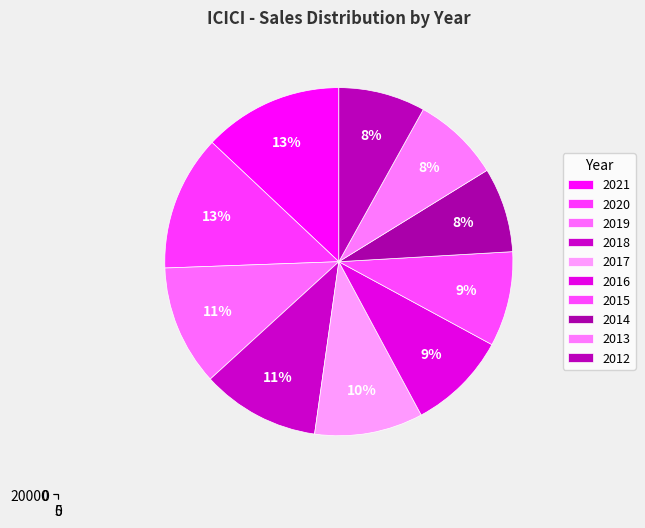

What is the total percentage of 2019 and 2012?

19.3%